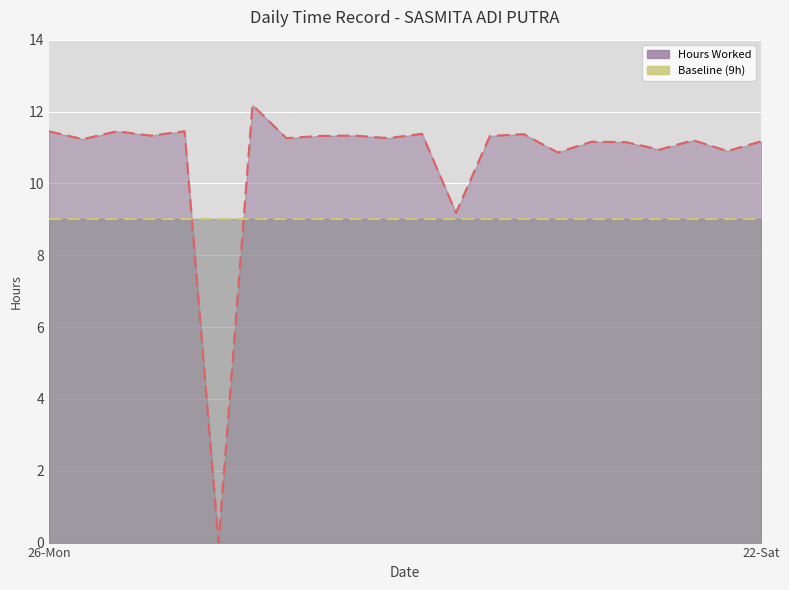

Reading right to left, transcribe all the data shown in this chart.

11.2	10.9	11.2	10.9	11.2	11.2	10.9	11.4	11.3	9.2	11.4	11.3	11.3	11.3	11.3	12.2	0.0	11.4	11.3	11.4	11.2	11.4